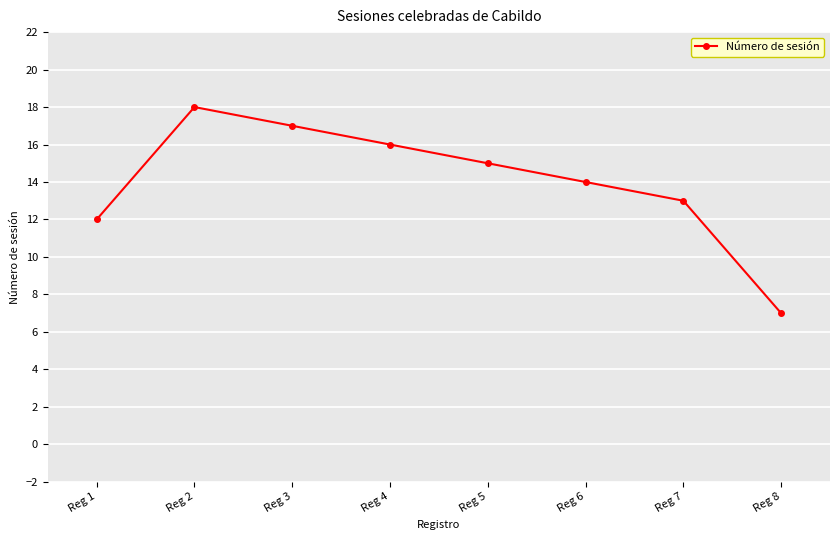

What is the average value?

14